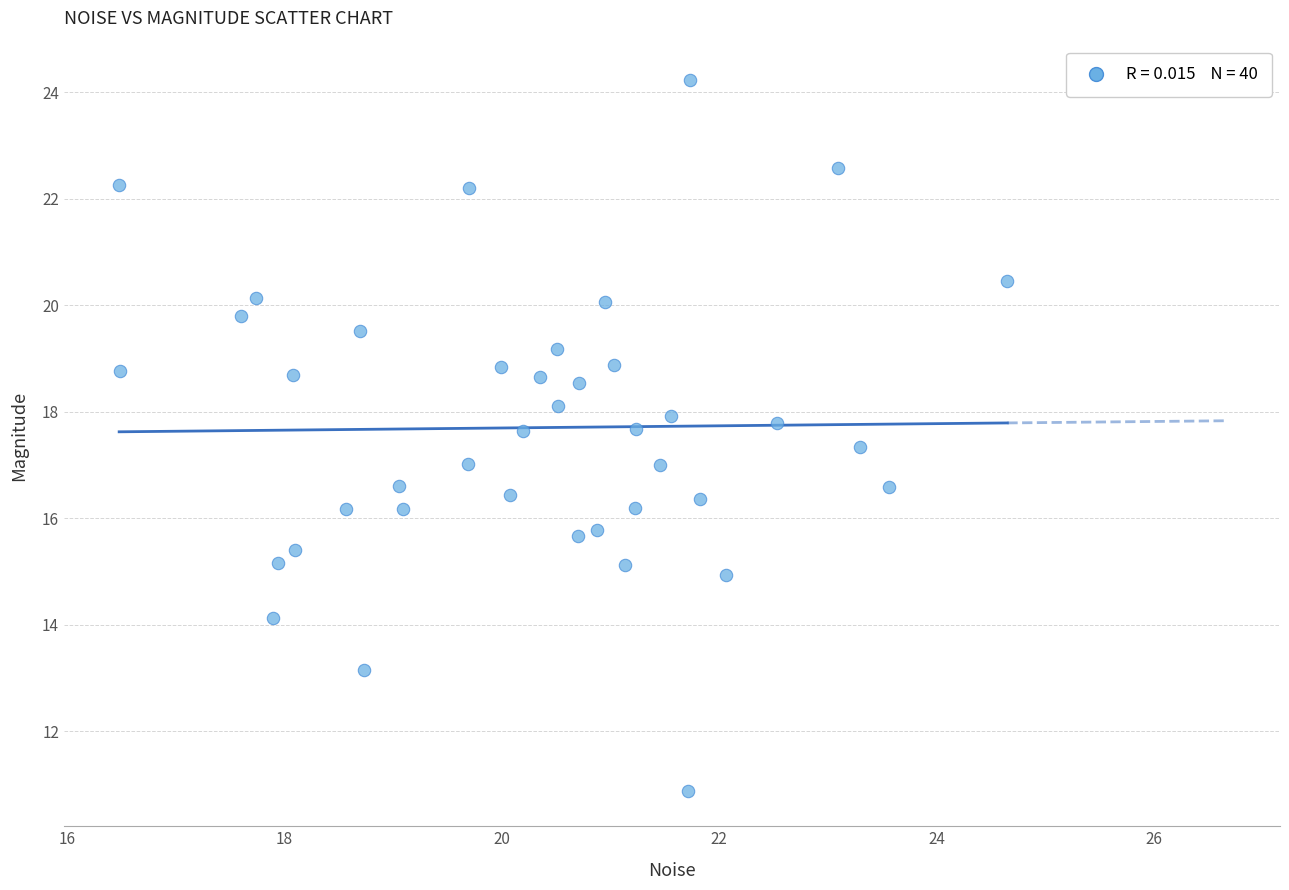

What is the range of X values (max minus min)?

8.2